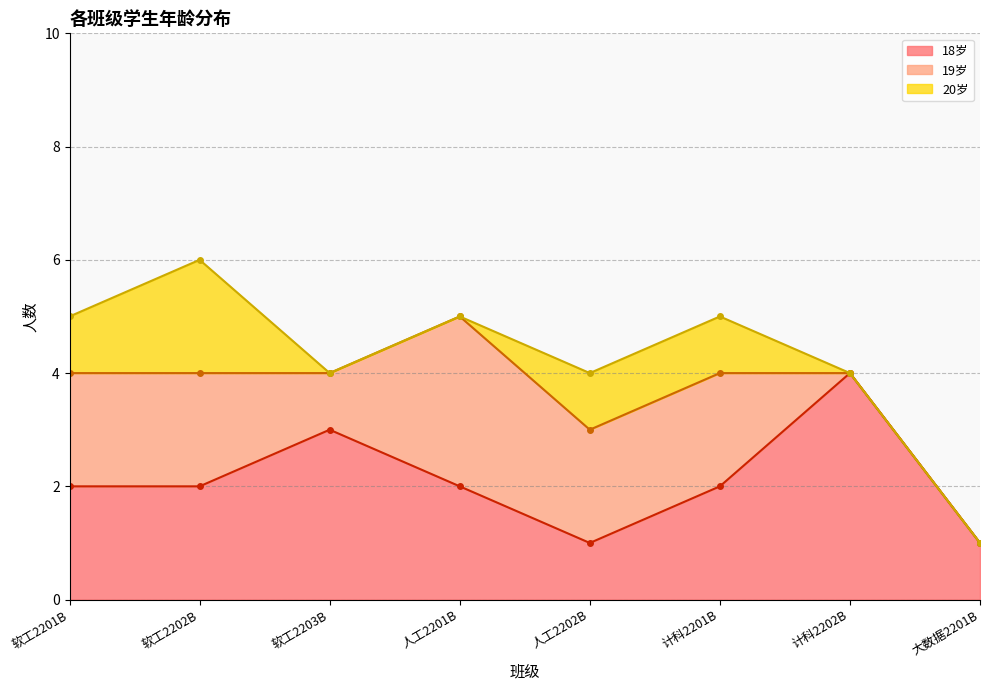

Which has a higher value, 软工2203B or 人工2202B?

软工2203B